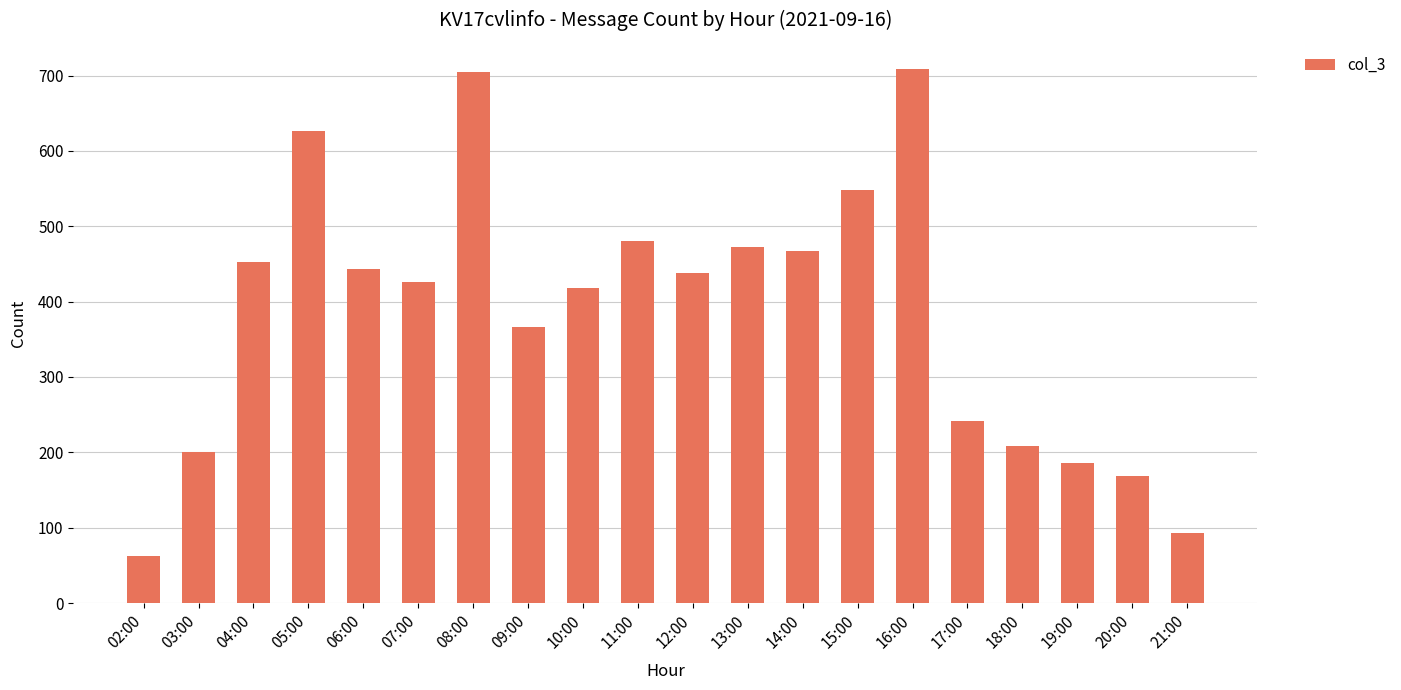

What is the sum of all values?

7712